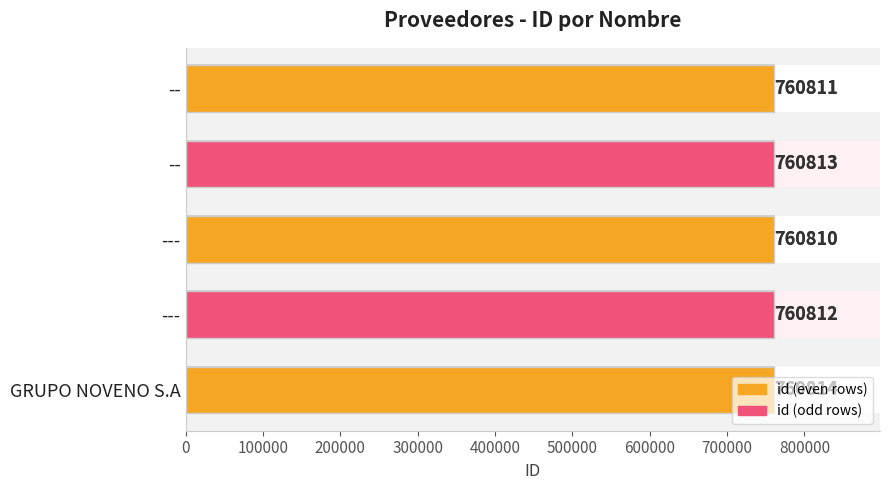

What is the smallest value displayed?

760810